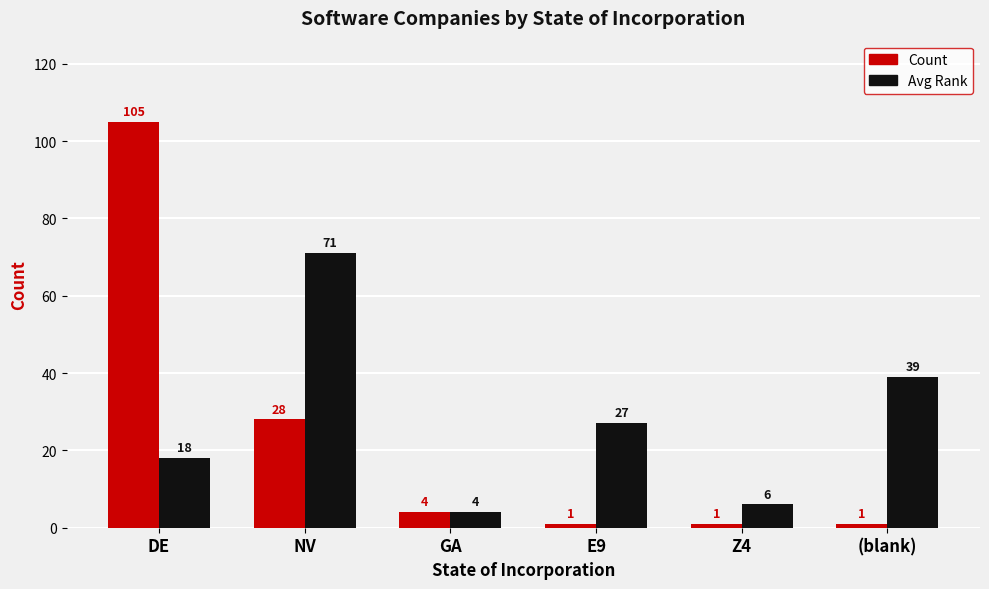

What is the maximum value shown in the chart?

105